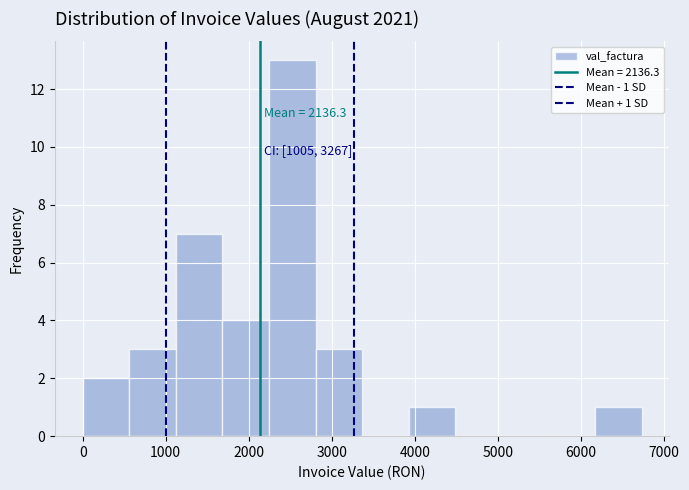

Over which range of the x-axis is the bar tallest?

2200 to 2800